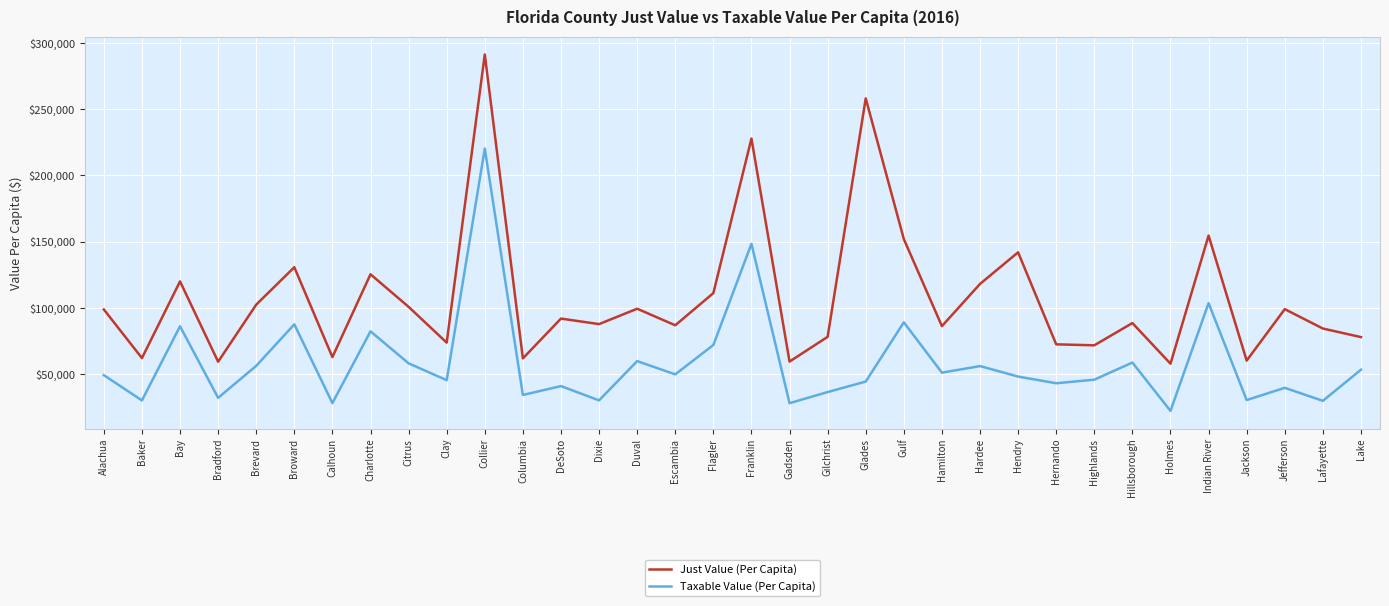

Which series changed the most between Collier and Gadsden?

Just Value (Per Capita)